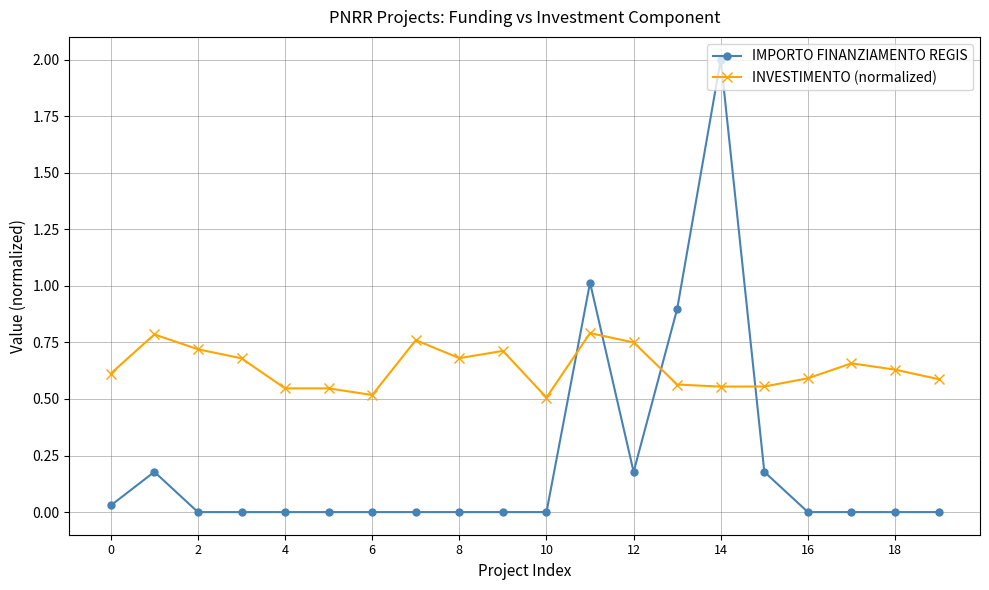

What is the difference between the second highest and second lowest values in the IMPORTO FINANZIAMENTO REGIS series?

1.0